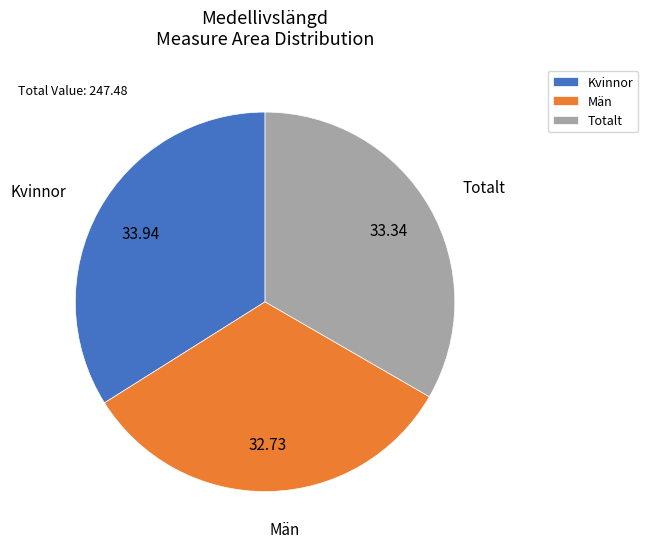

Which slice is the largest?

Kvinnor